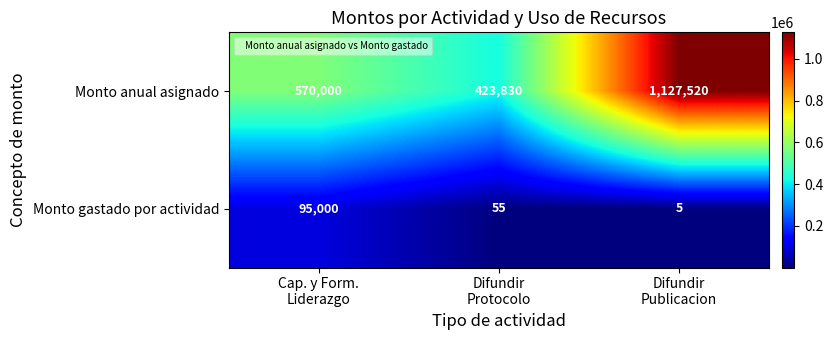

Which category has the highest value across all series?

Difundir
Publicacion